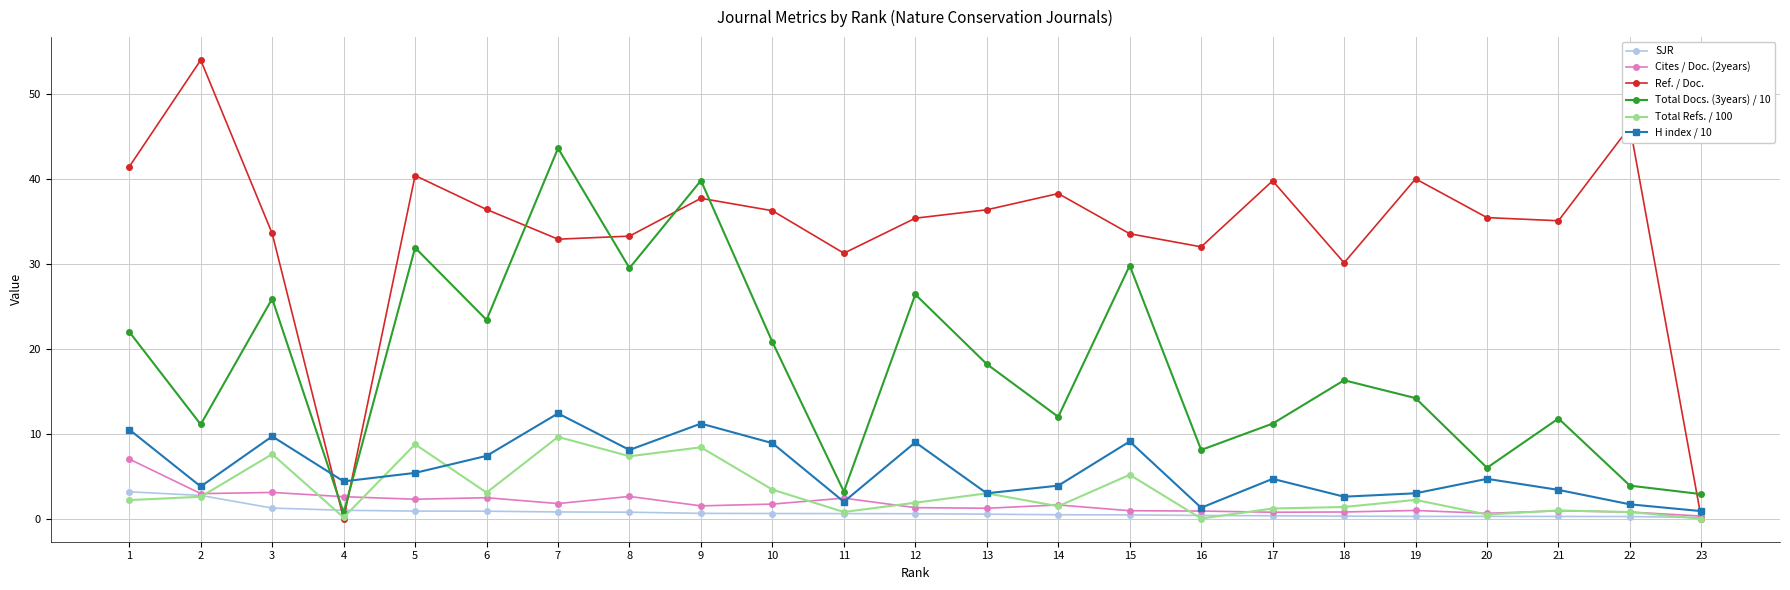

True or false: Ref. / Doc. has a value of 14.6 at 19.

False